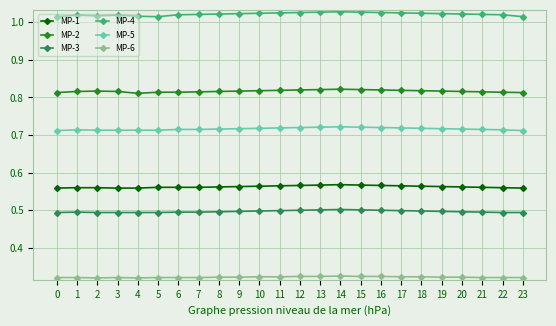

Is it true that MP-6 equals 0.1 at 12?

False